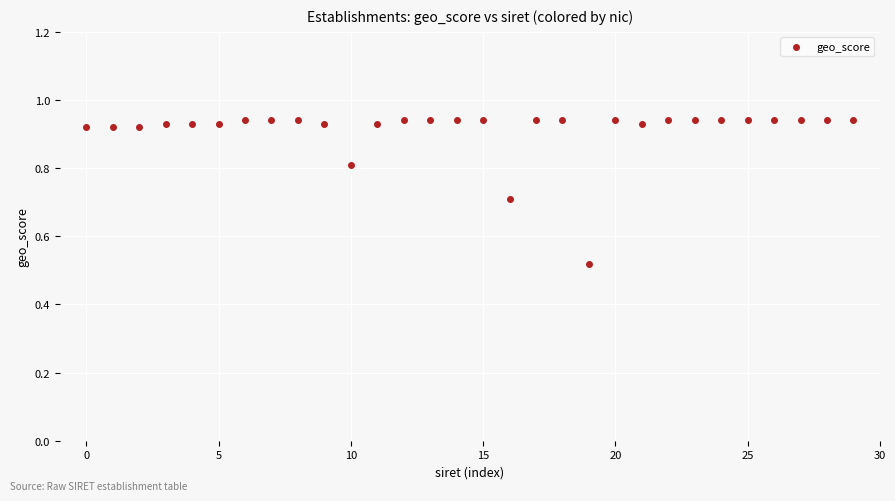

What is the range of Y values (max minus min)?

0.4